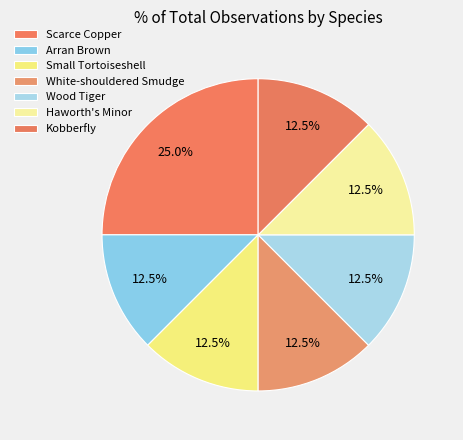

To the nearest percent, what is the combined percentage of Kobberfly and Haworth's Minor?

25%